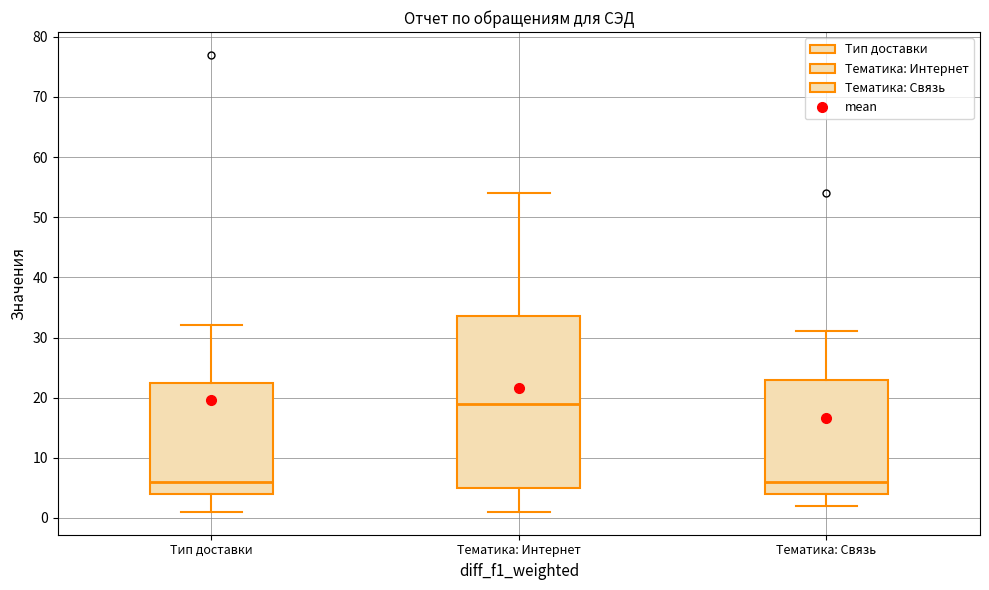

Which box is the tallest, from its lower edge to its upper edge?

Тематика: Интернет